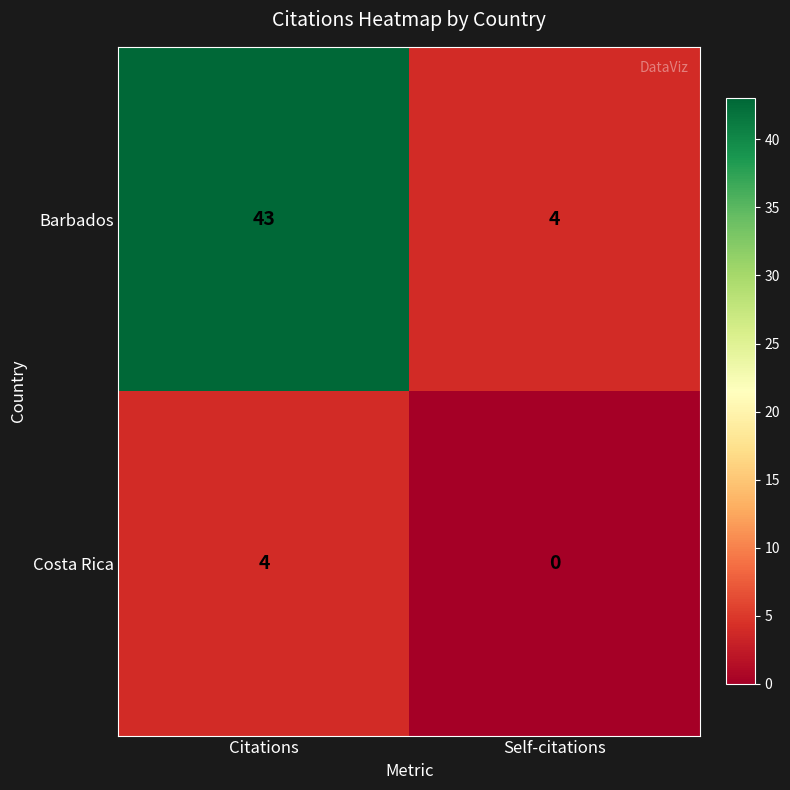

Reading left to right, what are all the values shown in this chart?

Barbados: 43	4
Costa Rica: 4	0